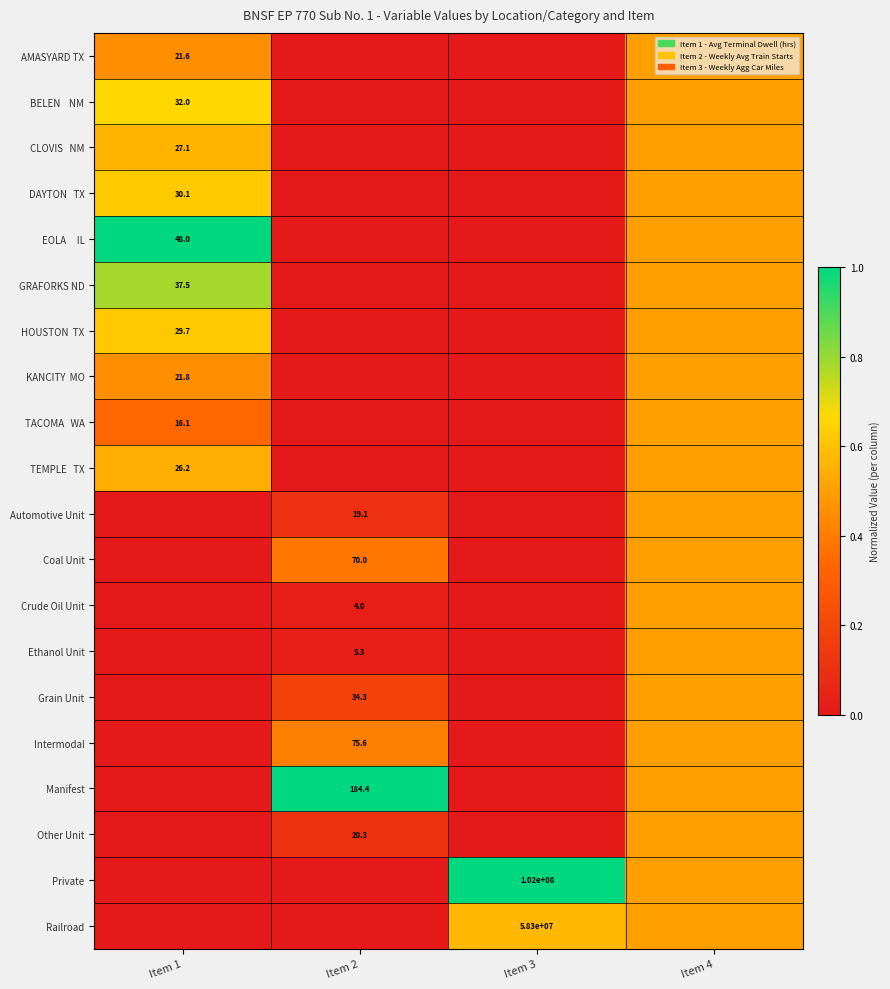

Is it true that Automotive Unit equals 19.1 at Item 2?

True